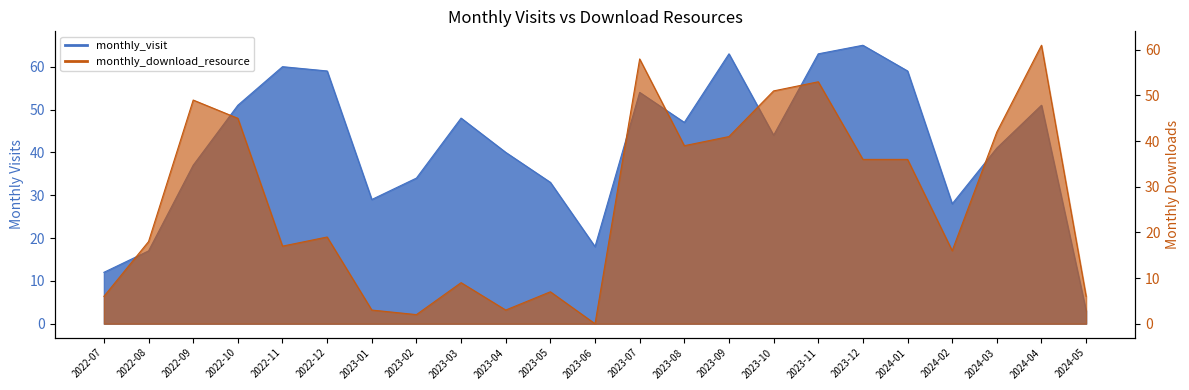

What is the spread (max minus min) of values at 2024-04?

10